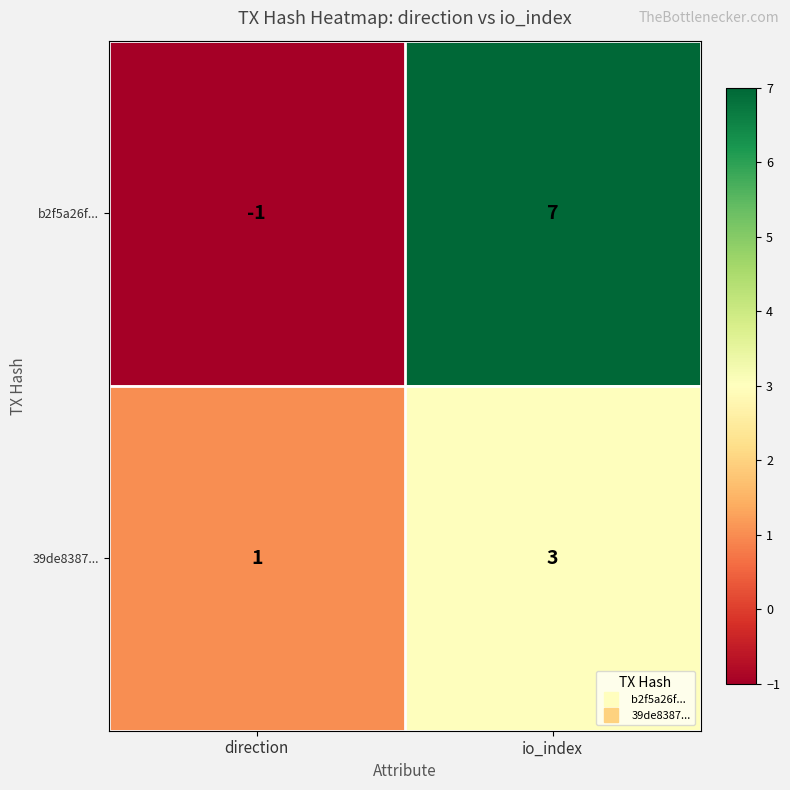

Rank the series by their average value, from lowest to highest.

39de8387..., b2f5a26f...